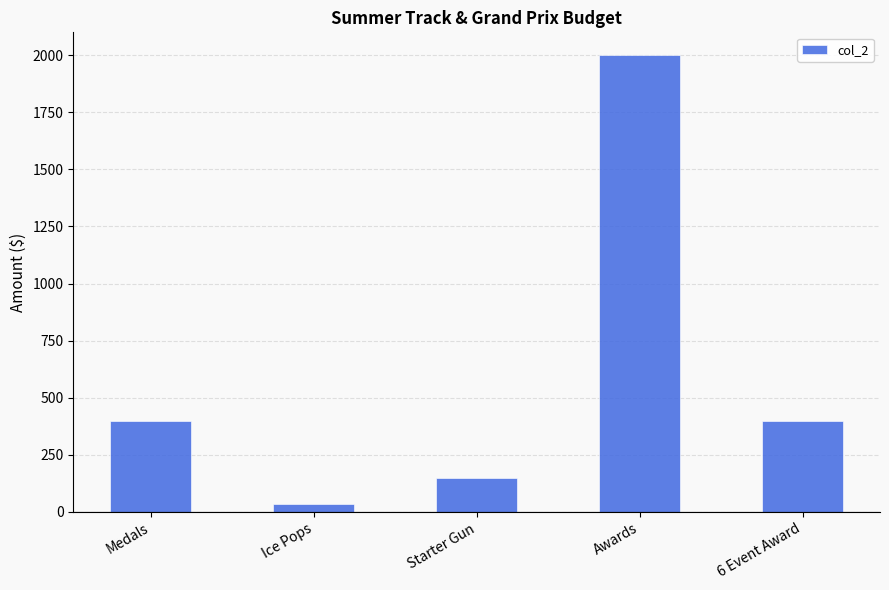

Is it true that the value at Starter Gun is 150?

True